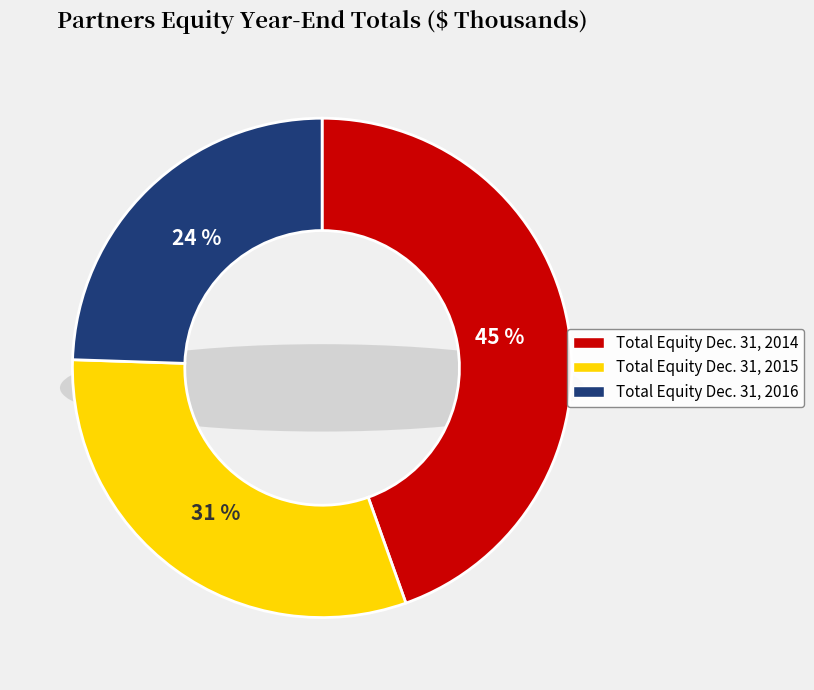

Is there any slice that represents more than half of the pie?

No